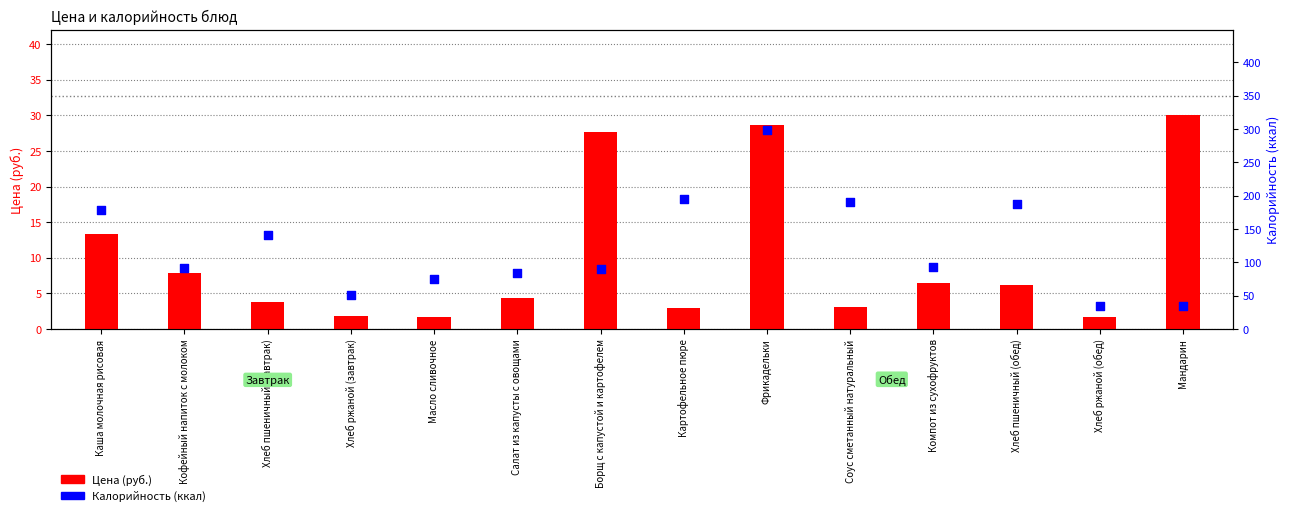

At which category is the sum across all series the highest?

Фрикадельки